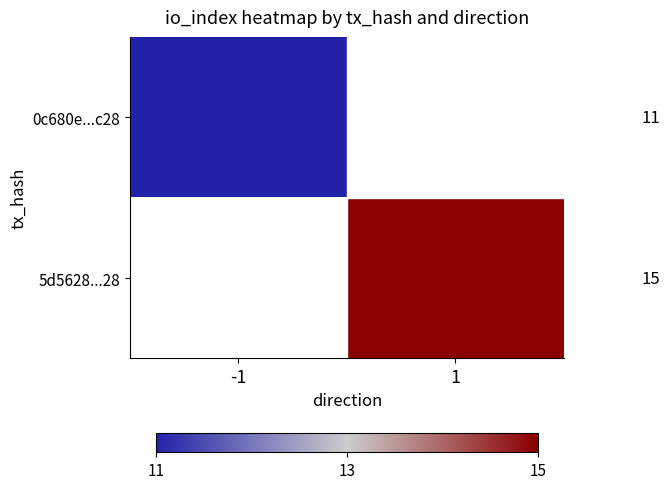

The value of 0c680e...c28 at -1 is 11.0. True or false?

True